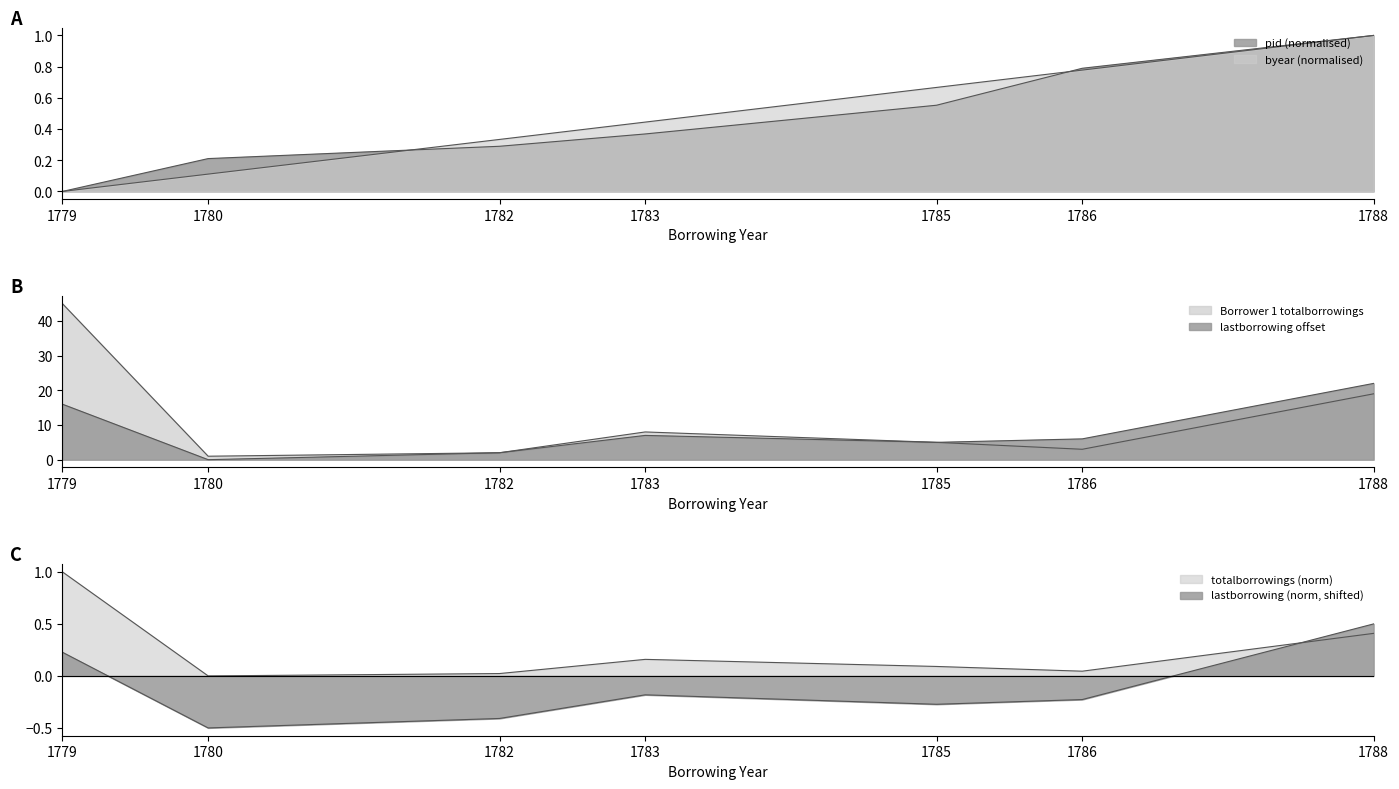

How many interior local valleys does the Borrower 1 lastborrowing series have?

2